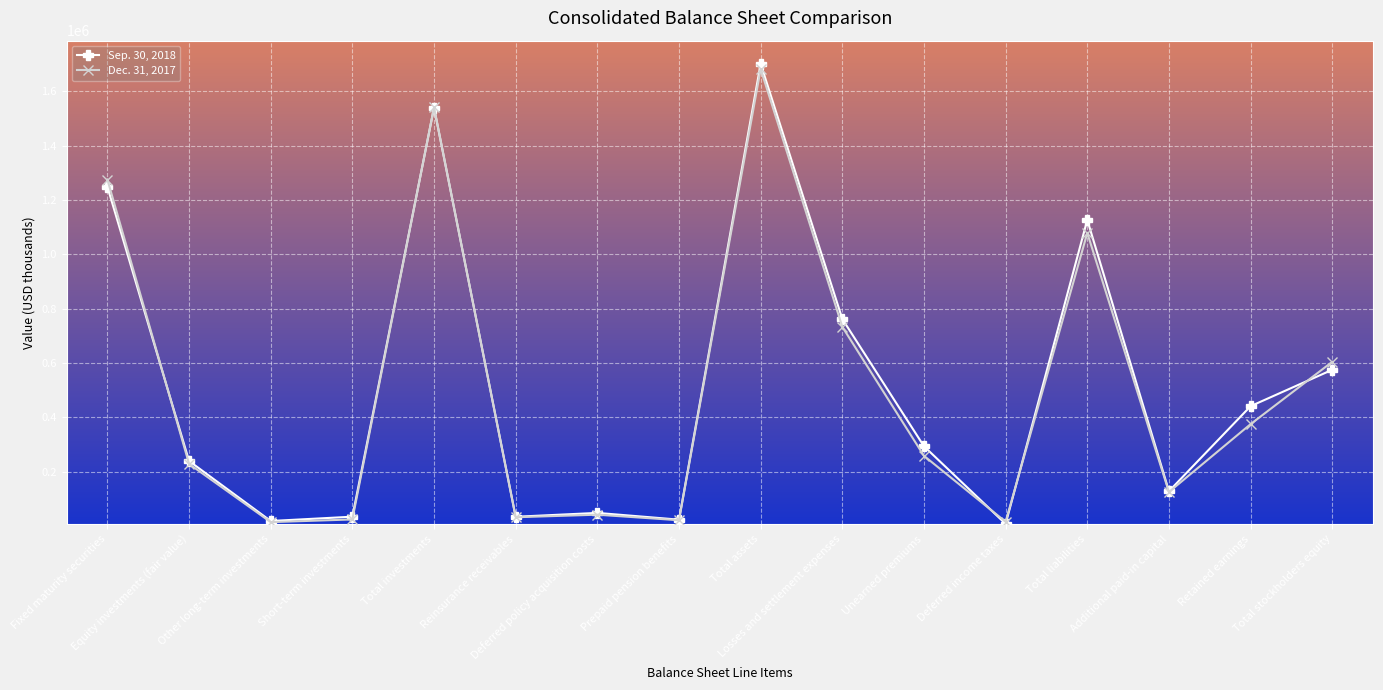

True or false: Sep. 30, 2018 has more than 2 interior local peaks.

True